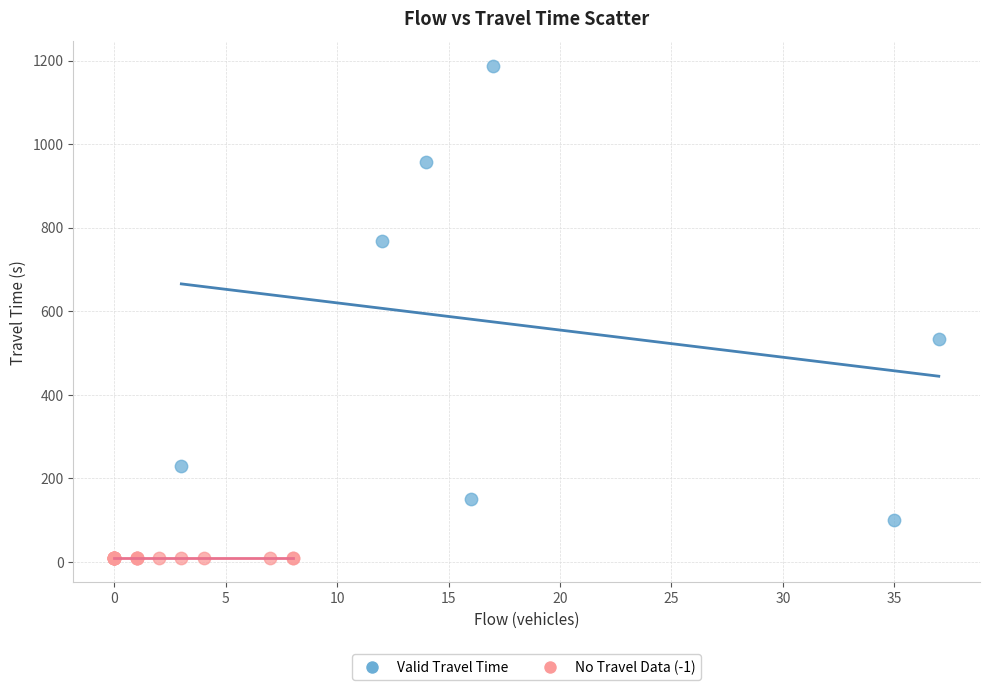

Which series contains the highest Y value?

Valid Travel Time